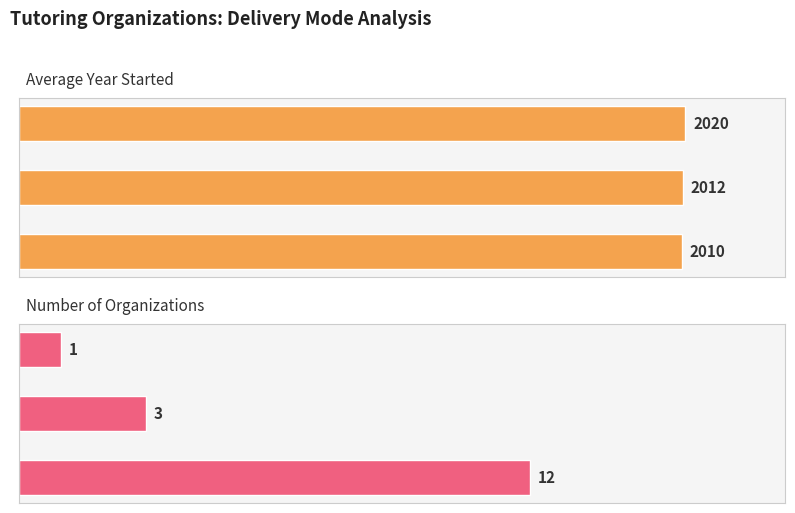

How many Number of Organizations values are between 1 and 12?

3